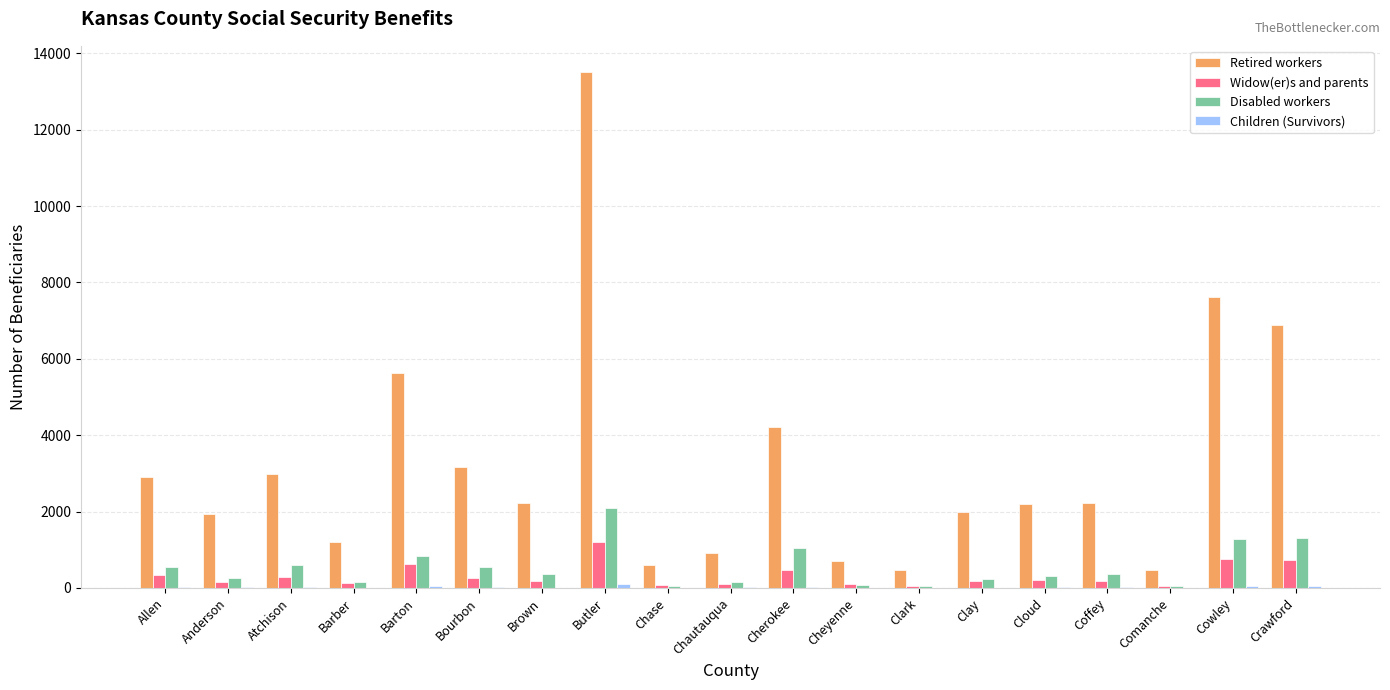

Between Clark and Cowley, which series saw the biggest shift?

Retired workers